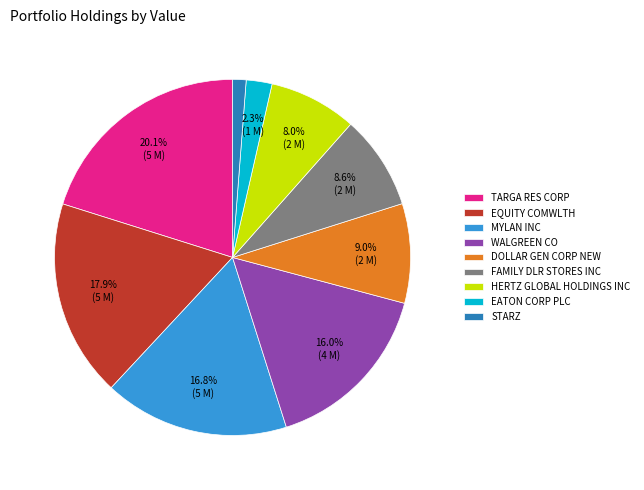

What percentage do FAMILY DLR STORES INC and TARGA RES CORP together represent?

28.7%